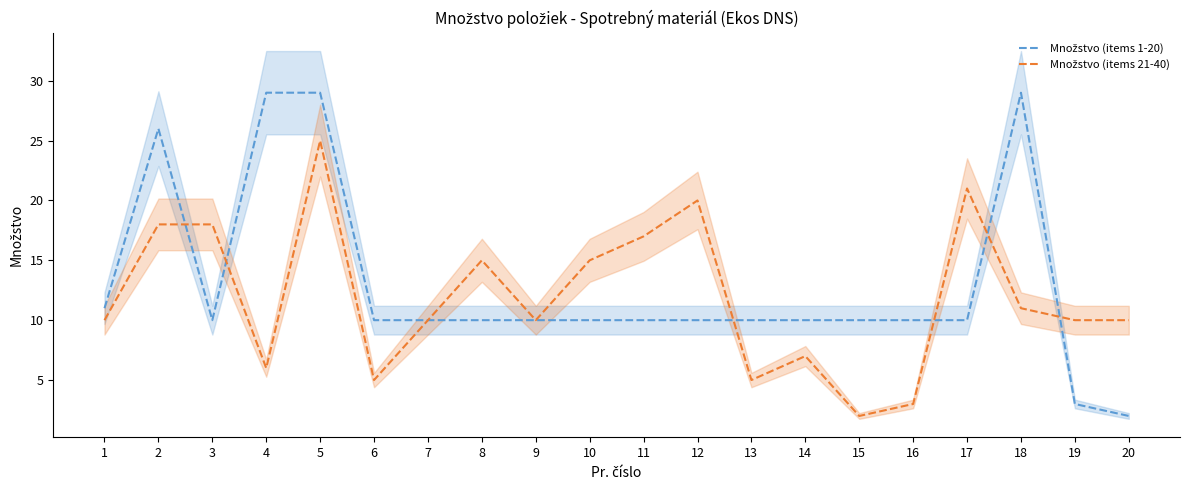

What is the difference between the Množstvo (items 1-20) values at 1 and 5?

18